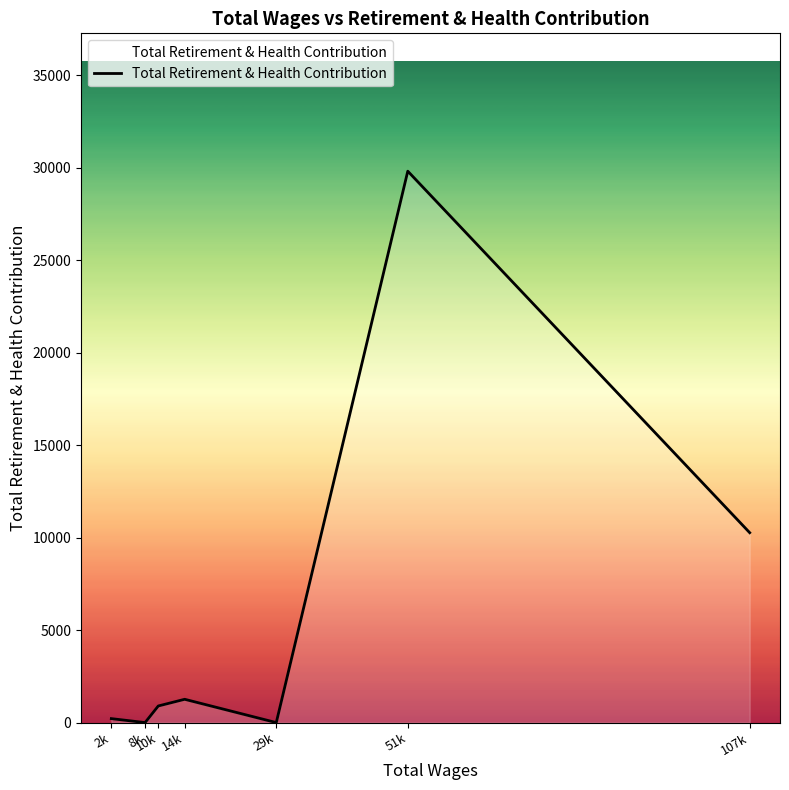

What is the greatest value displayed?

29818.2